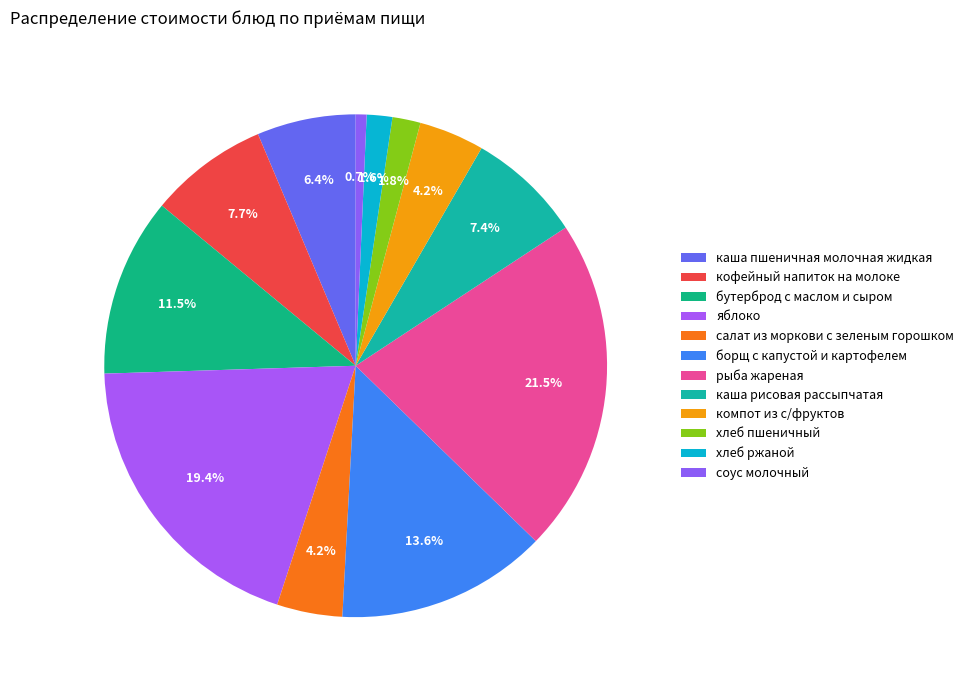

To the nearest percent, what is the difference between the бутерброд с маслом и сыром and соус молочный slice percentages?

11%